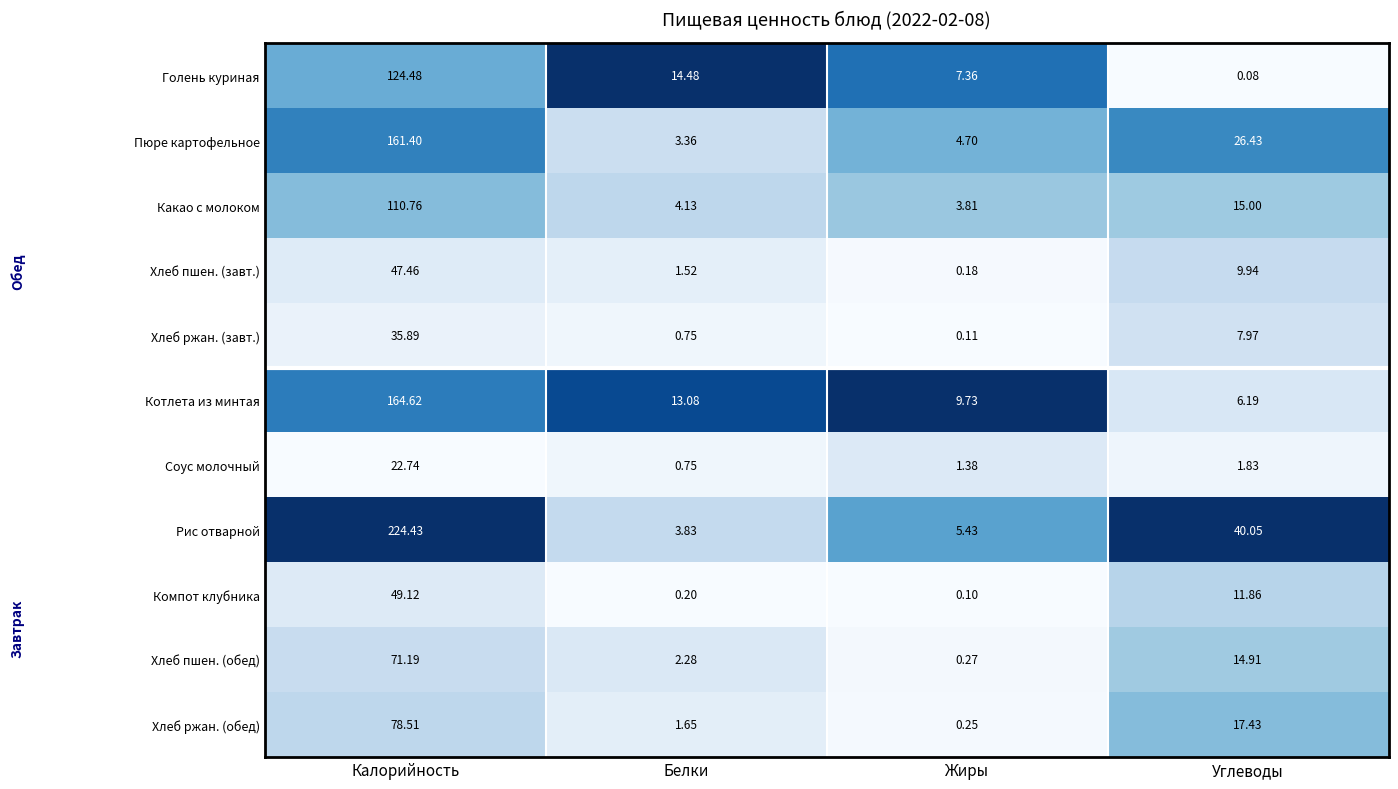

Which series has the widest spread of values?

Рис отварной